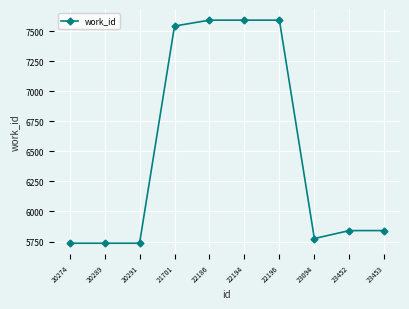

What is the minimum value shown in the chart?

5736